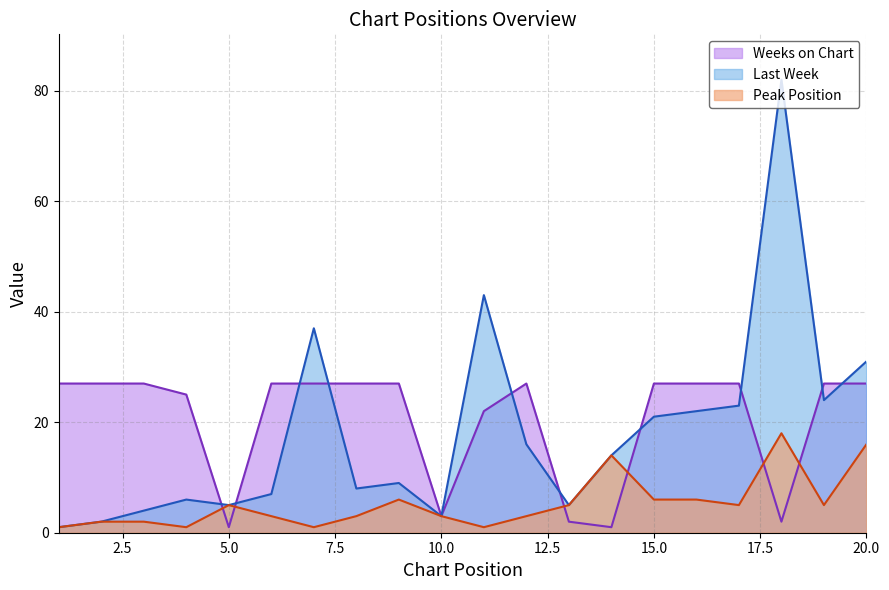

What is the smallest value displayed?

1